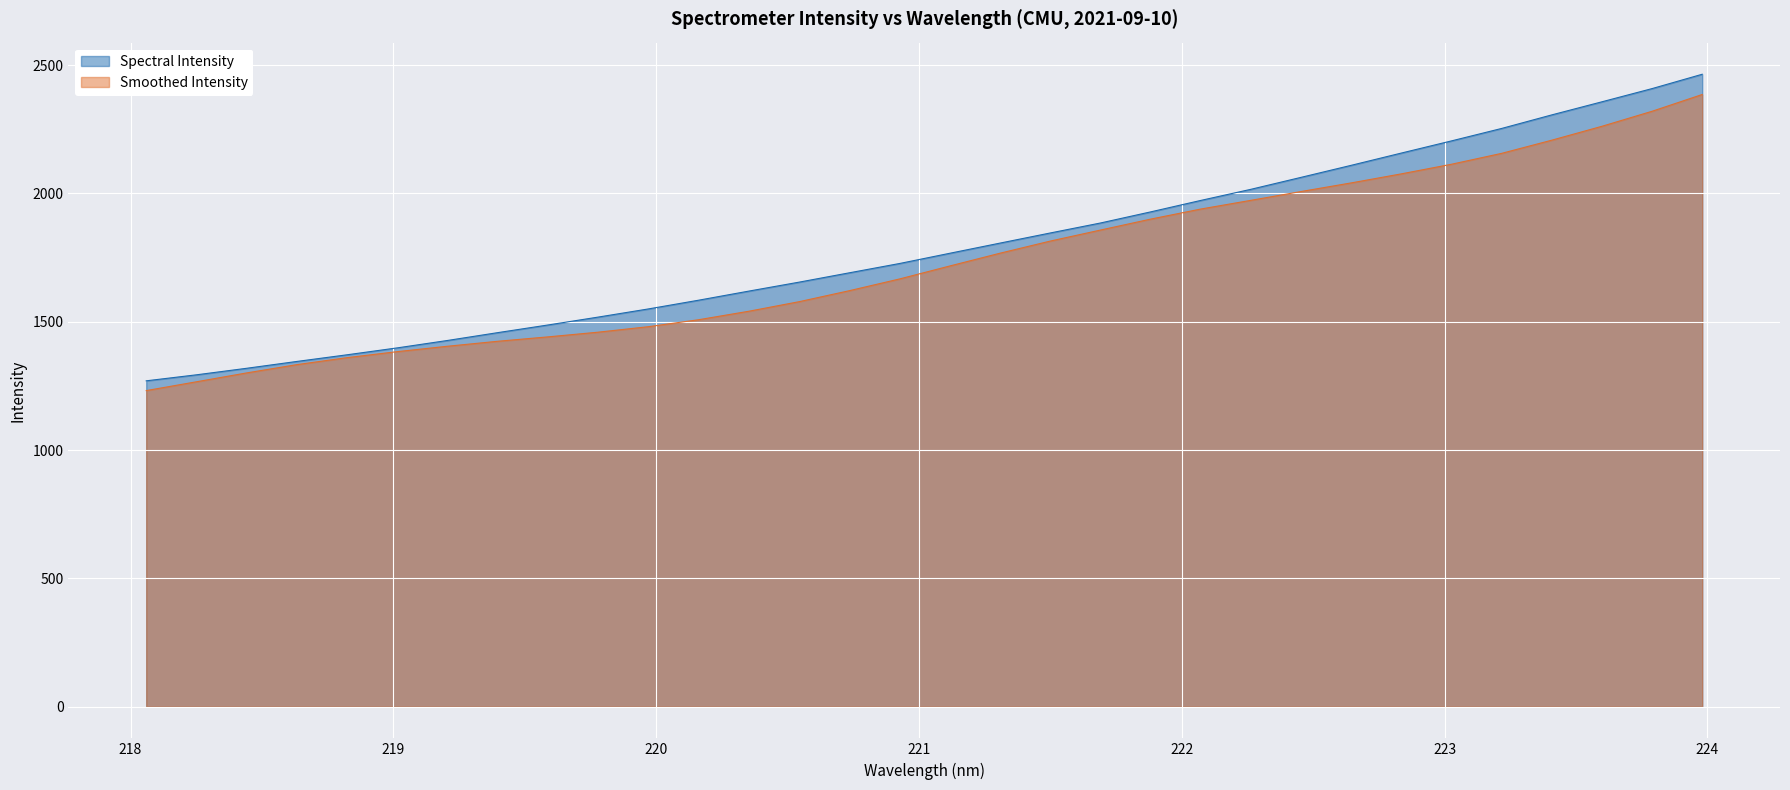

What position from the left is 218.442?

3